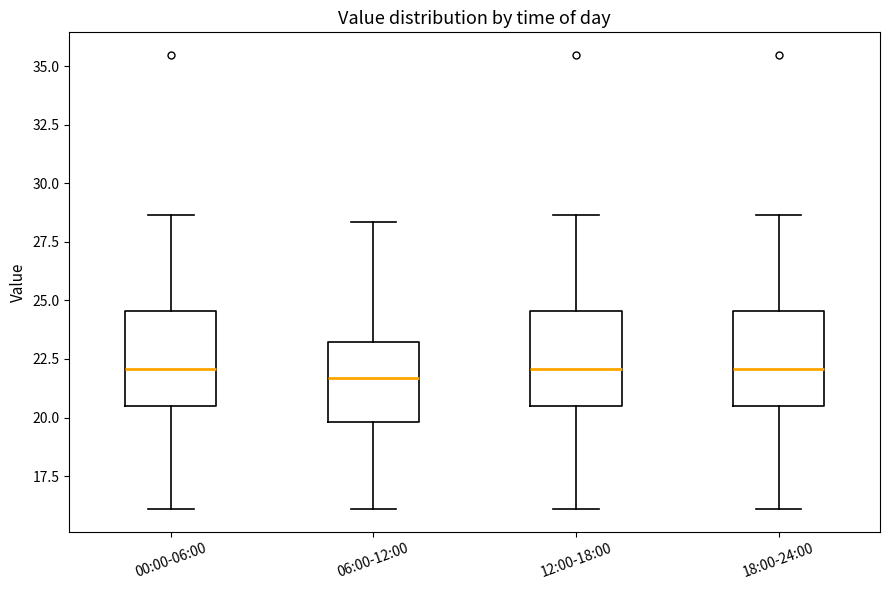

Reading left to right, transcribe this box plot: for each box, give where its median line is, the range the box spans, and where its two whiskers end, as read against the y-axis. The values are not printed on the chart, so give them approximately, as read against the axis.

00:00-06:00: median 22.0, box 20.5 to 24.5, whiskers 16.0 to 28.5
06:00-12:00: median 21.5, box 20.0 to 23.0, whiskers 16.0 to 28.5
12:00-18:00: median 22.0, box 20.5 to 24.5, whiskers 16.0 to 28.5
18:00-24:00: median 22.0, box 20.5 to 24.5, whiskers 16.0 to 28.5